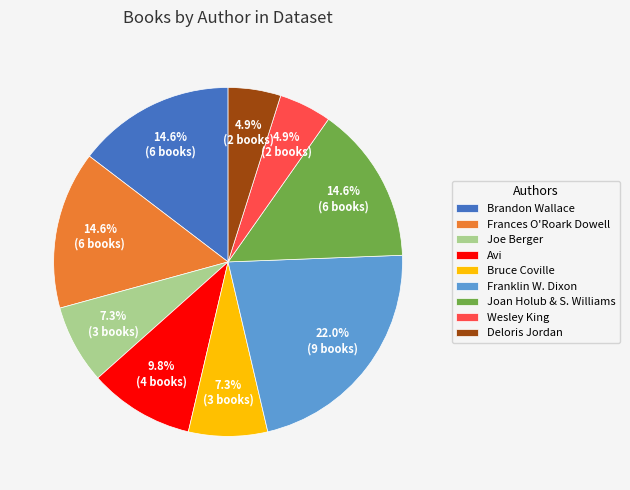

Which category has the biggest portion of the pie?

Franklin W. Dixon